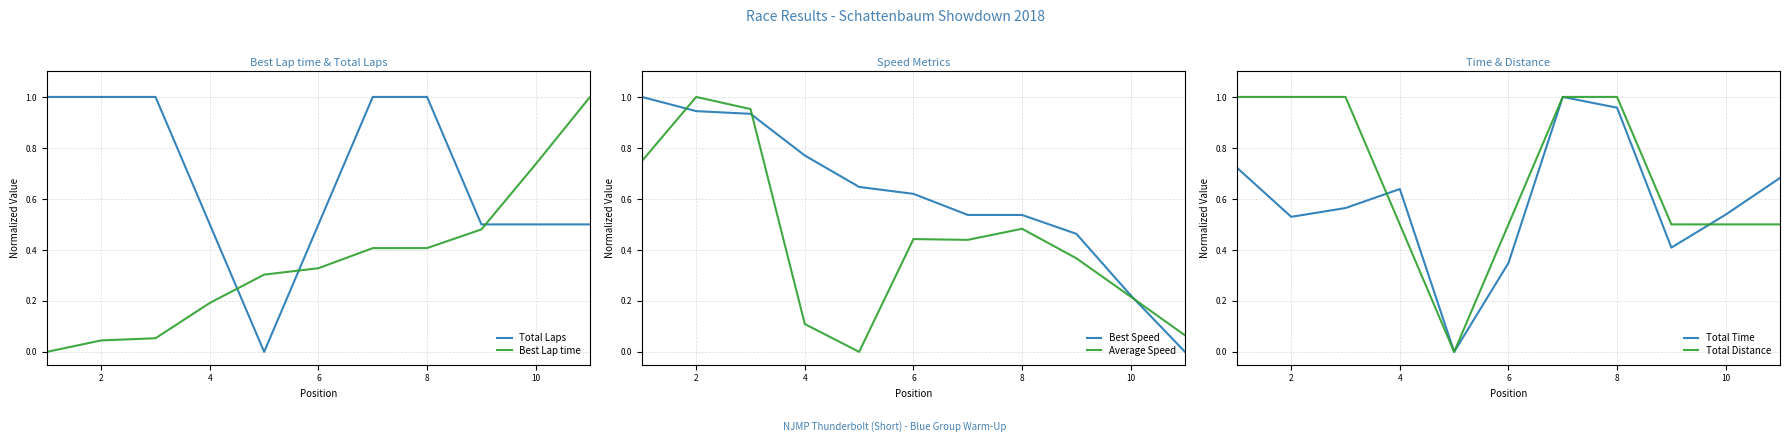

The Best Lap time series shows 0.2 at 10. True or false?

False